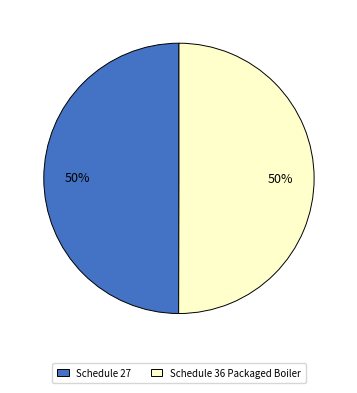

Is it true that Schedule 27 is 50% of the pie?

True